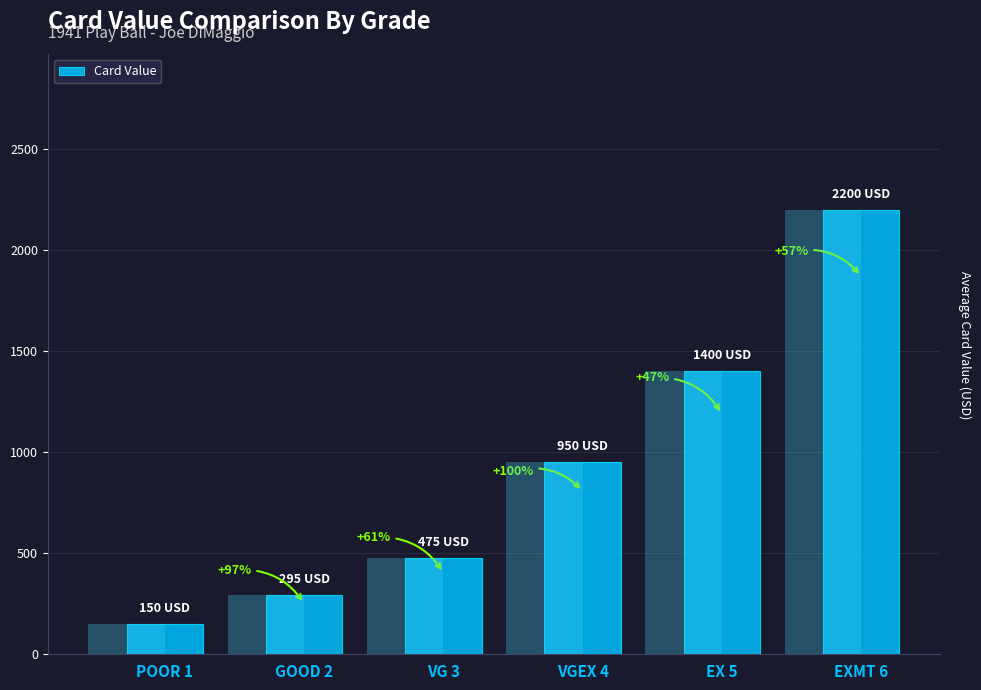

At which category does the chart reach its peak across all series?

EXMT 6